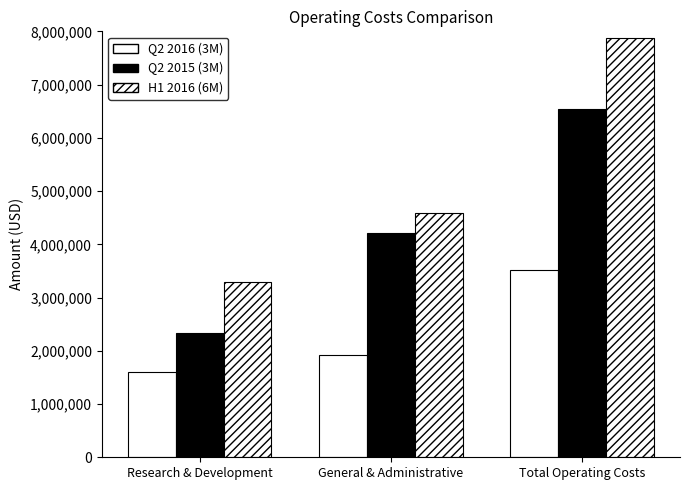

What is the difference between the highest and lowest values at Total Operating Costs?

4352351